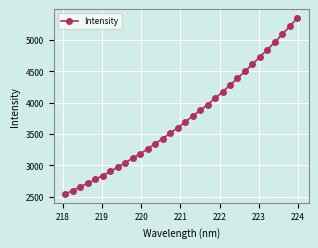

Is this an area chart (filled region under the line)?

No